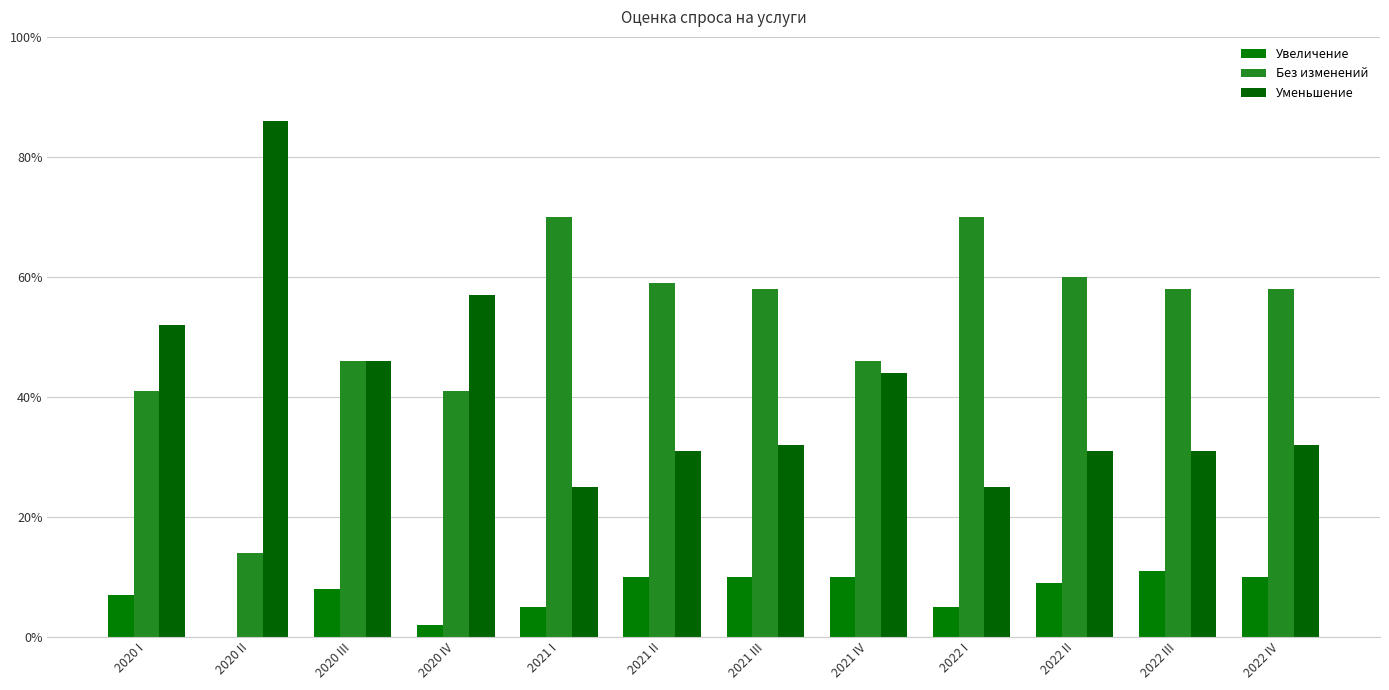

Where is Уменьшение nearest to the value 55?

2020 IV